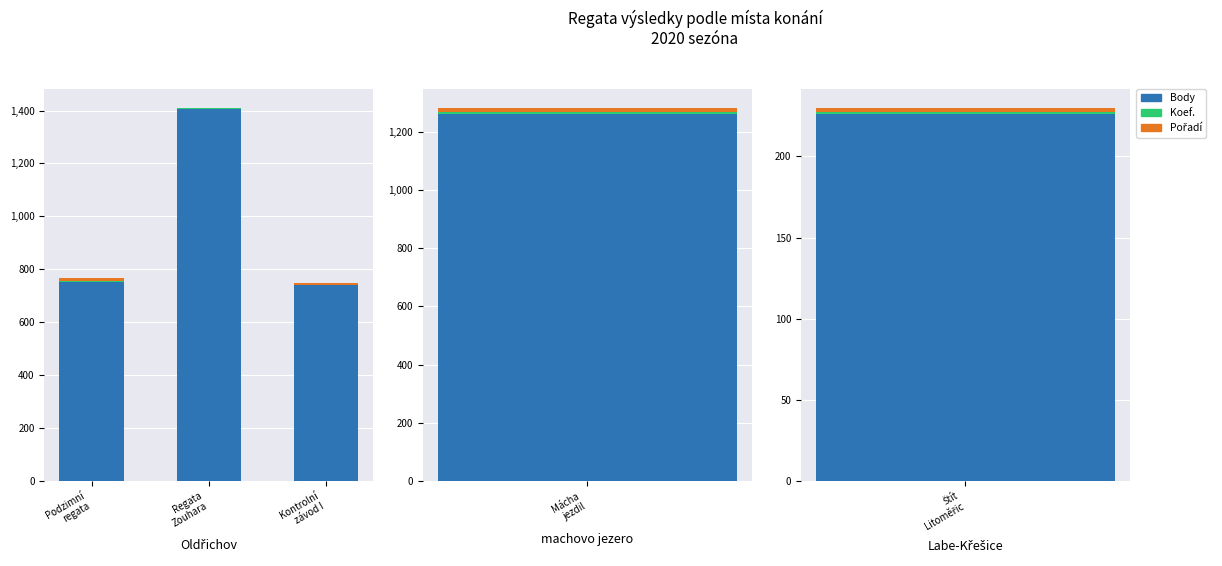

At Podzimní
regata, list the series in order from smallest to largest.

Koef., Pořadí, Body